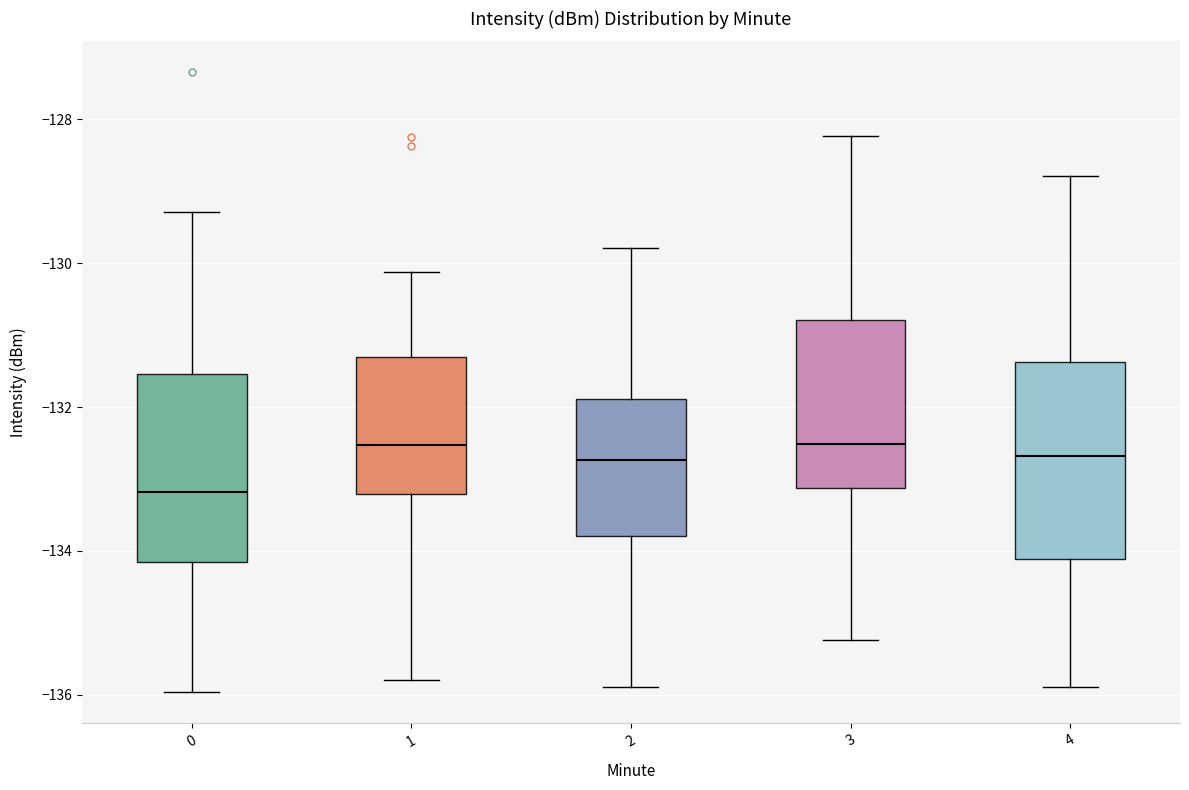

Reading left to right, read every box against the y-axis: the position of its median line, the range the box covers, and the ends of its whiskers. The values are not printed on the chart, so give them approximately, as read against the axis.

0: median -133.2, box -134.2 to -131.6, whiskers -136.0 to -129.2
1: median -132.6, box -133.2 to -131.2, whiskers -135.8 to -130.2
2: median -132.8, box -133.8 to -131.8, whiskers -135.8 to -129.8
3: median -132.6, box -133.2 to -130.8, whiskers -135.2 to -128.2
4: median -132.6, box -134.2 to -131.4, whiskers -135.8 to -128.8